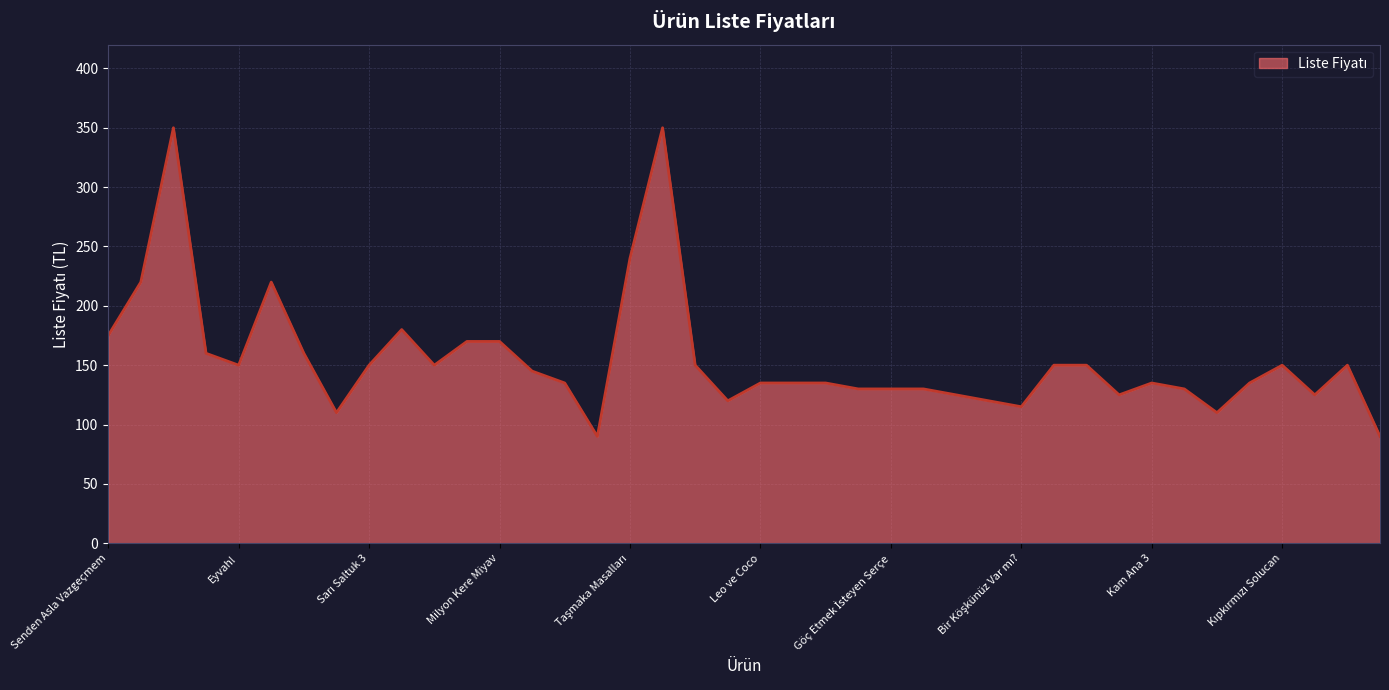

What is the maximum value shown in the chart?

350